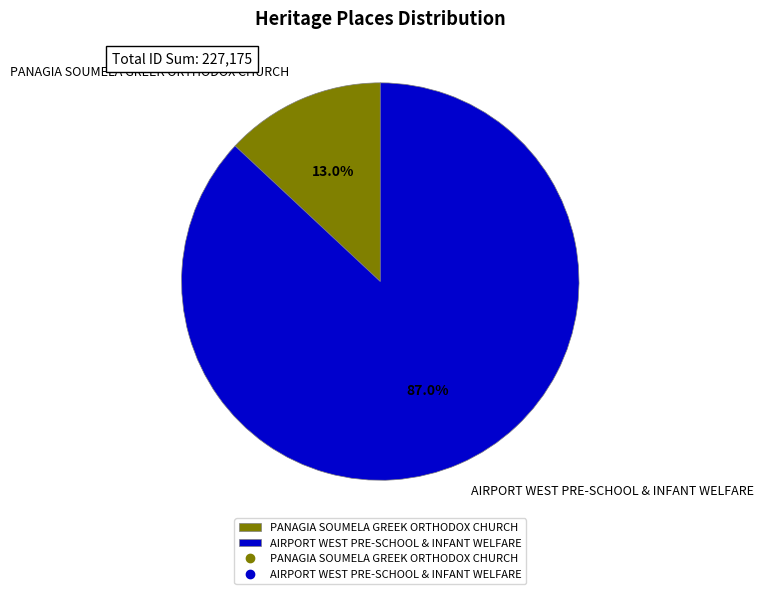

Which slice is the smallest?

PANAGIA SOUMELA GREEK ORTHODOX CHURCH